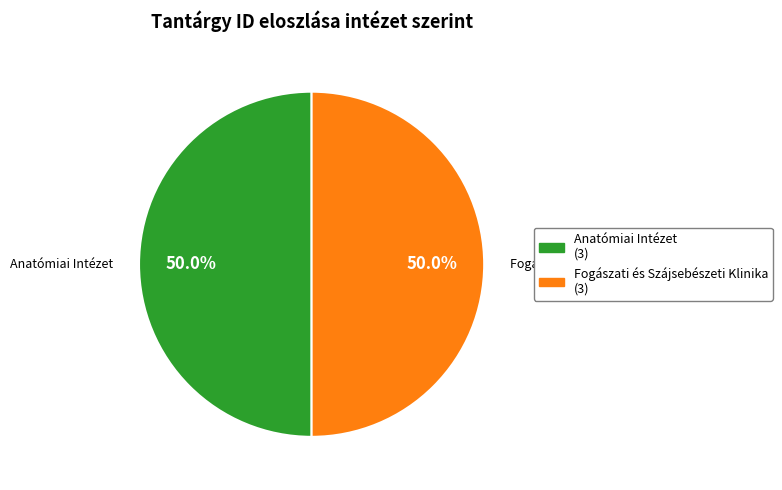

What portion of the pie excludes Anatómiai Intézet?

50.0%